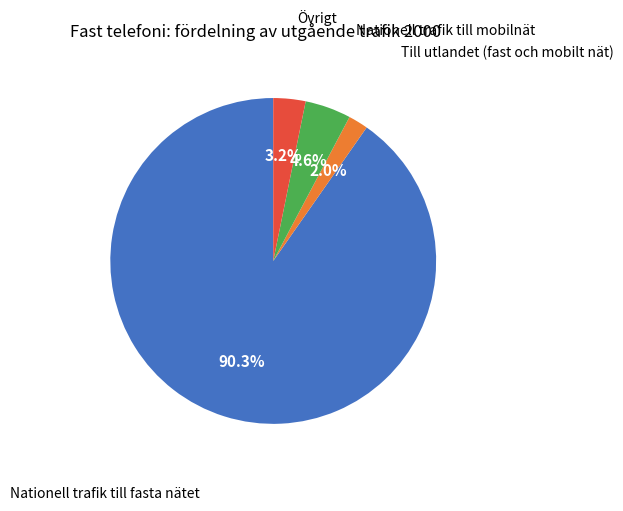

How many slices are in this pie chart?

4